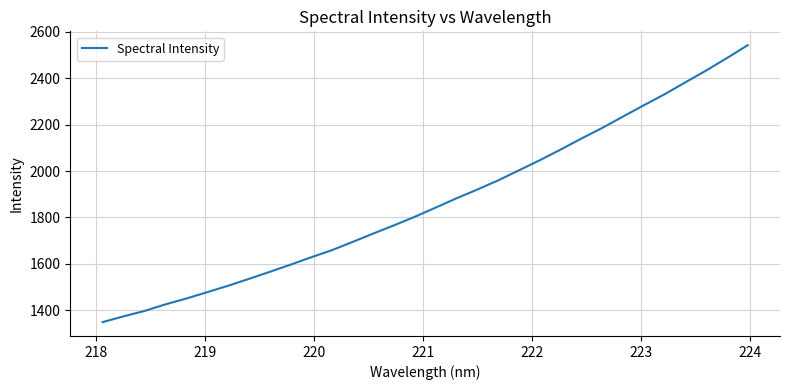

What is the smallest value displayed?

1348.4